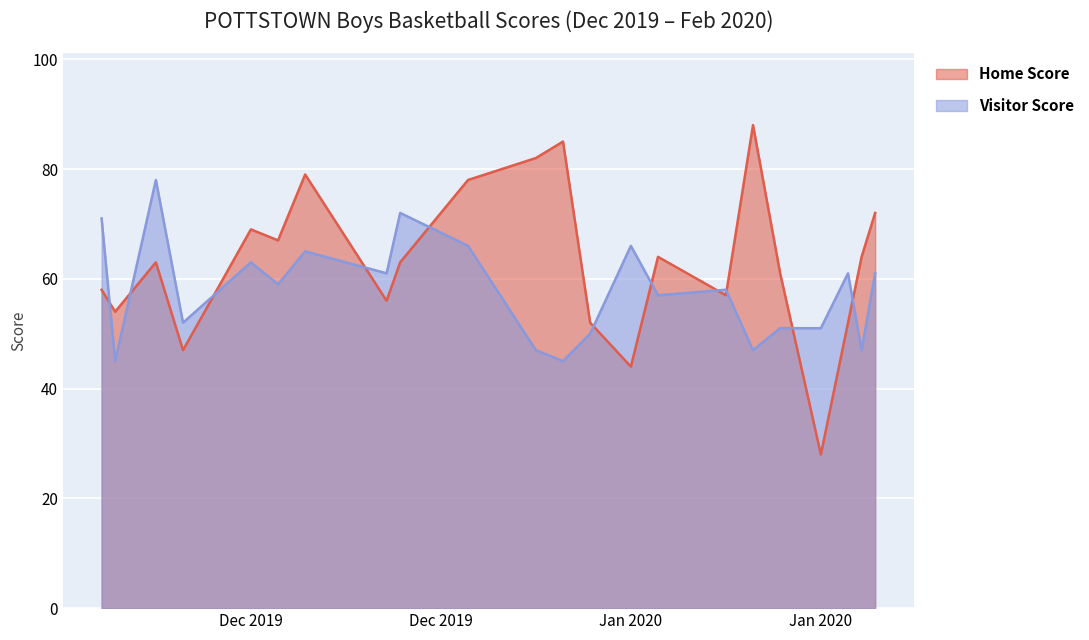

Where is Visitor Score nearest to the value 61?

2019-12-27